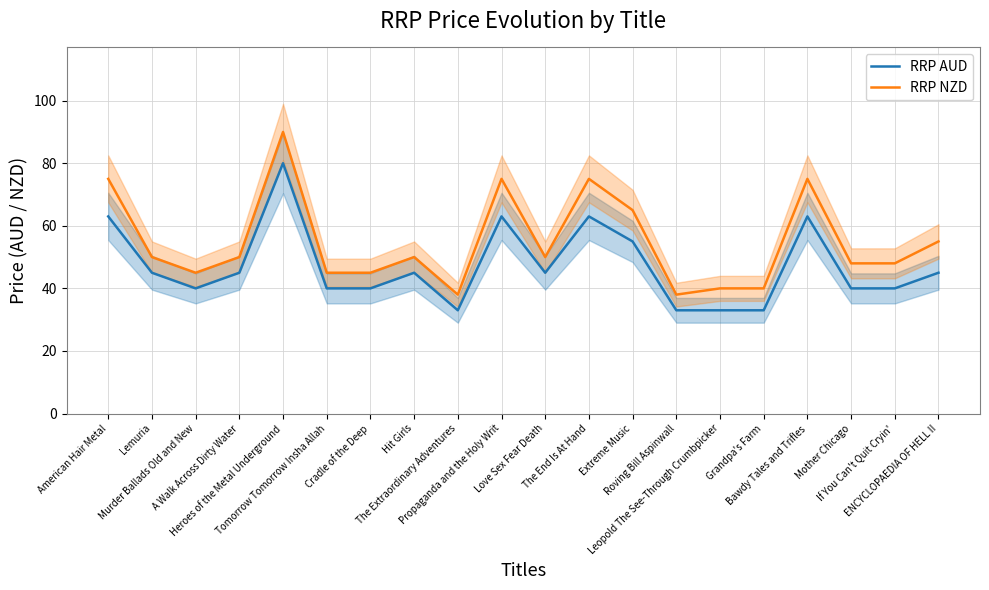

Which series has the widest spread of values?

RRP NZD